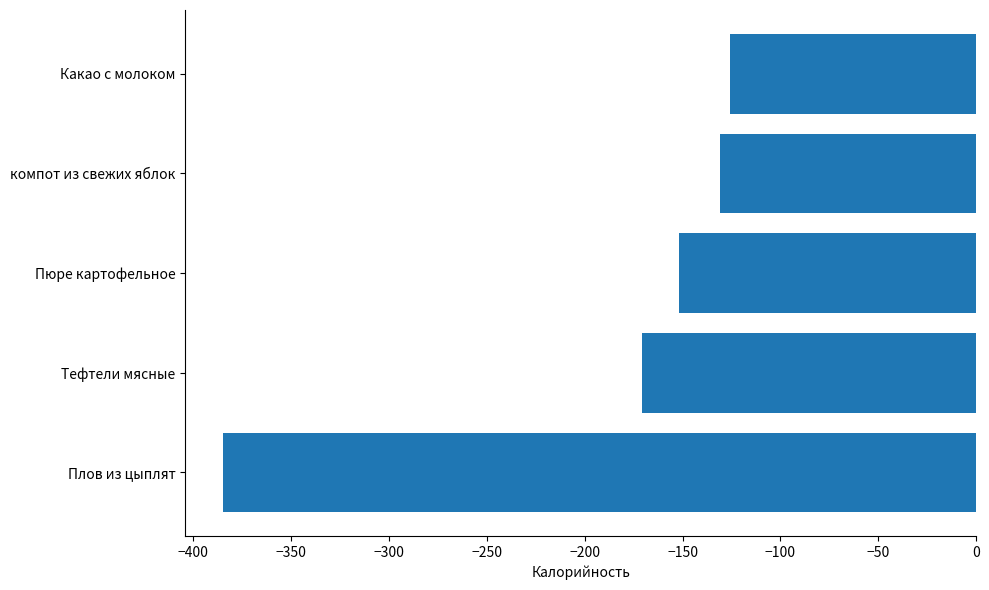

The chart shows a value of -35 at Пюре картофельное. True or false?

False